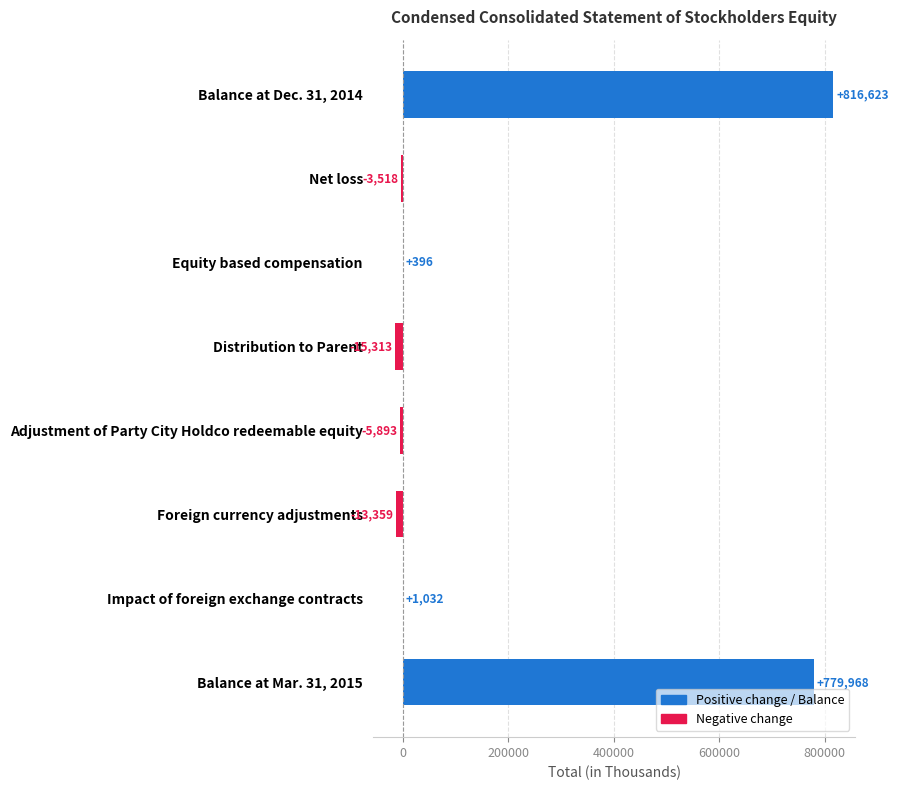

What is the change in value from Net loss to Impact of foreign exchange contracts?

+4550